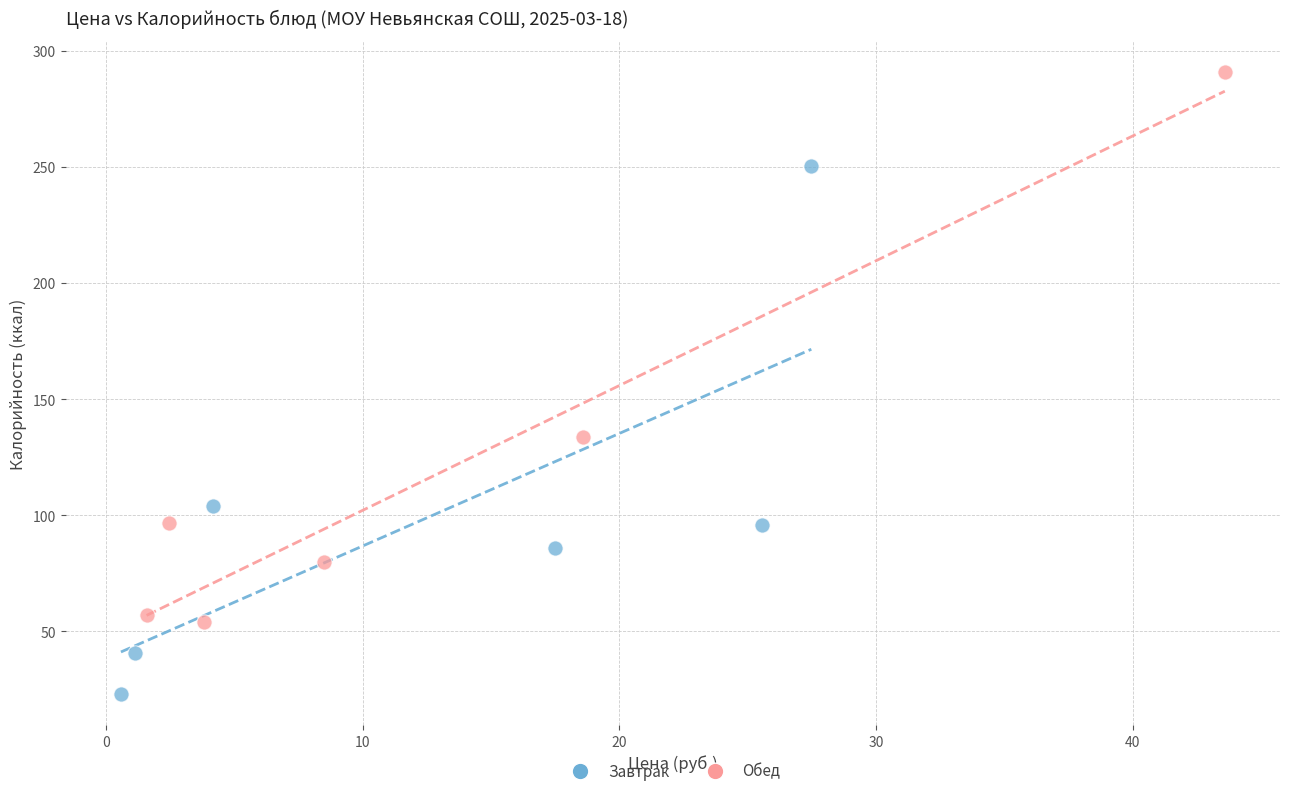

Which series reaches the maximum Y coordinate?

Обед